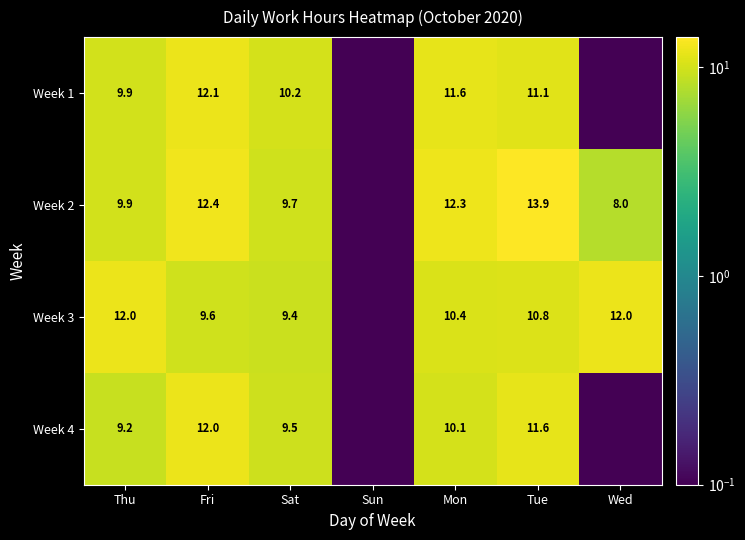

At how many categories does at least one series exceed 7?

6